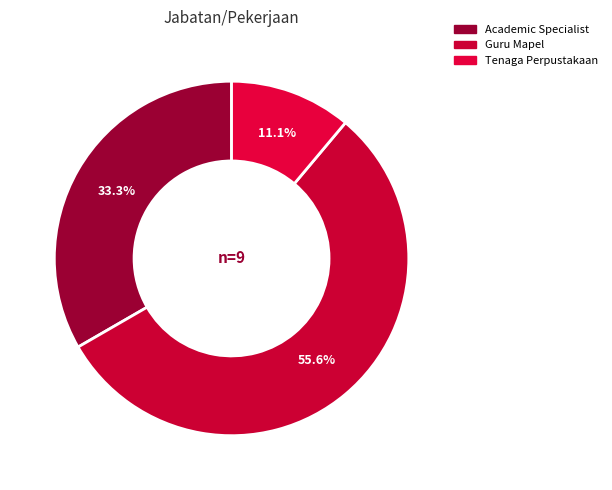

What is the change in value from Academic Specialist to Tenaga Perpustakaan?

-2